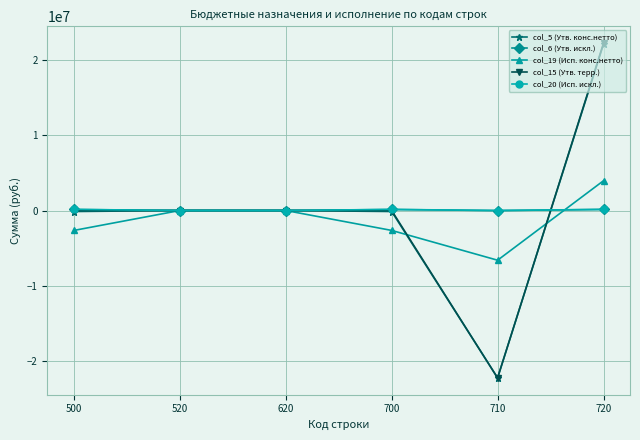

What is the maximum value shown in the chart?

22316200.0